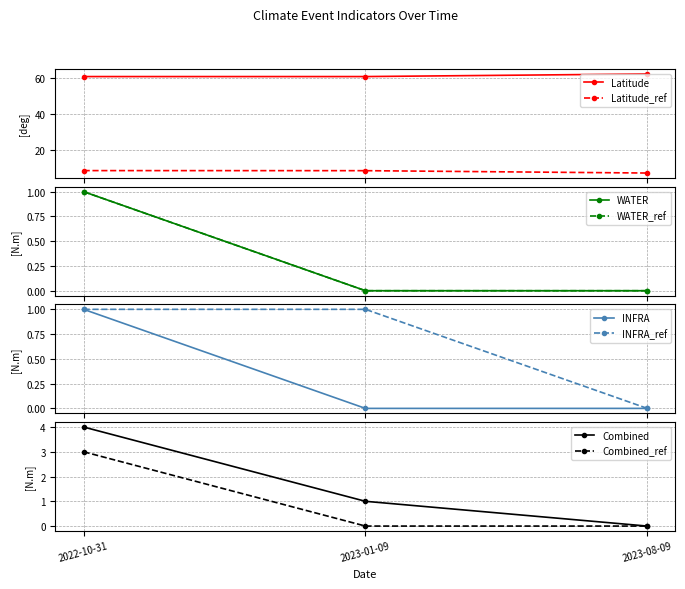

What is the lowest value of the Latitude_ref series?

7.2